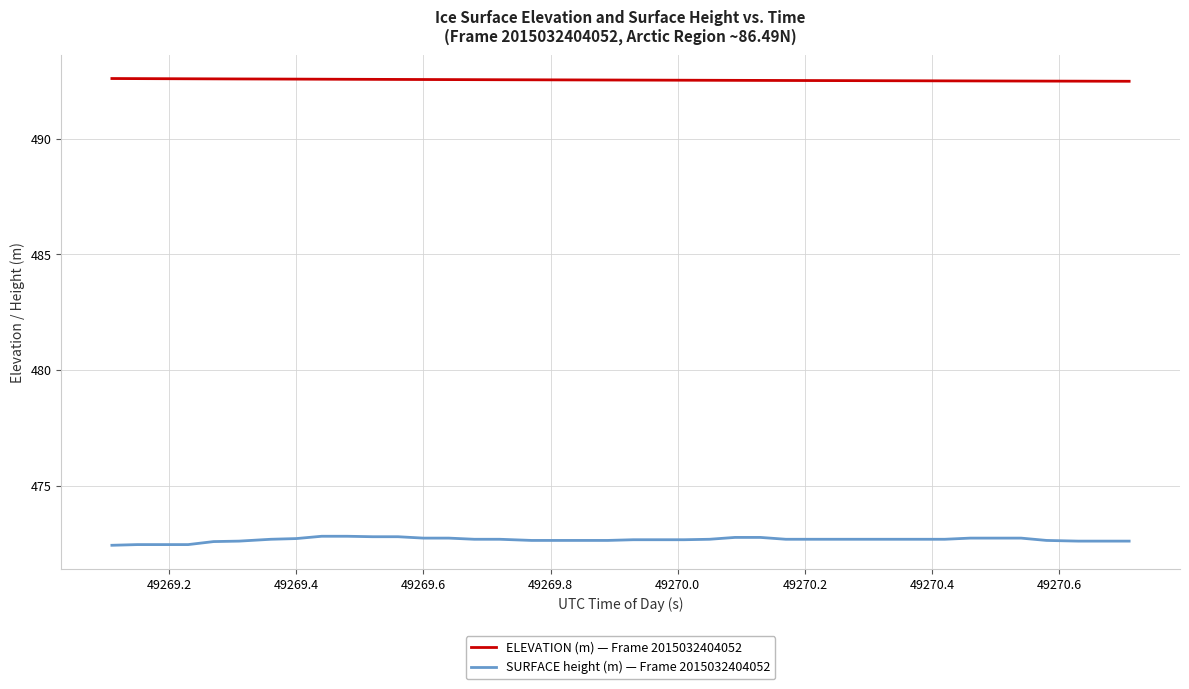

True or false: ELEVATION (m) — Frame 2015032404052 and SURFACE height (m) — Frame 2015032404052 cross at least once.

False